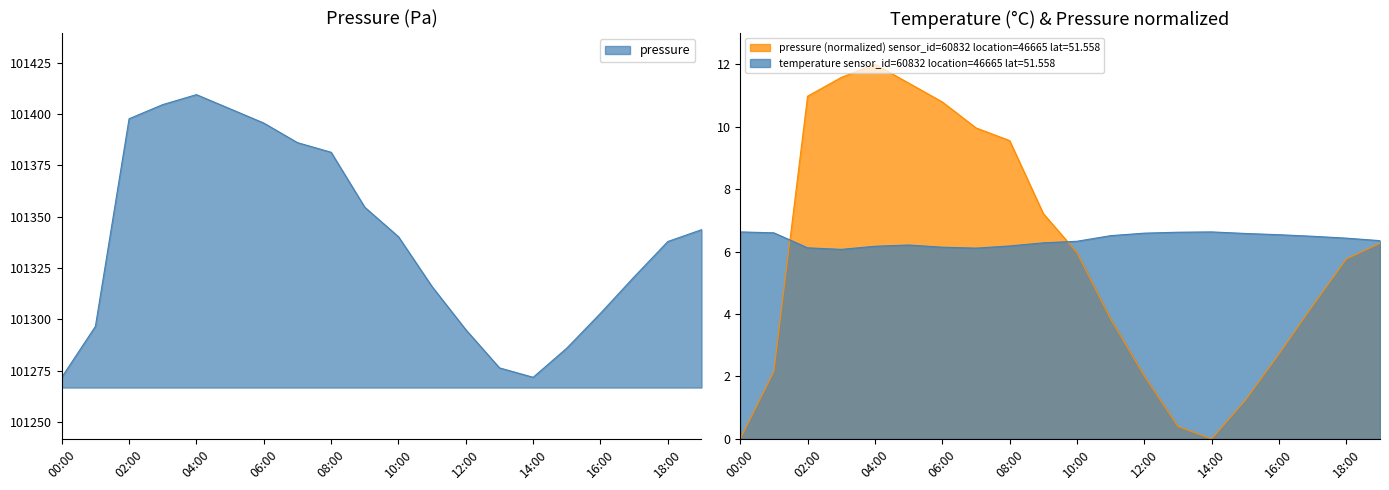

What position from the left is 11:00?

12